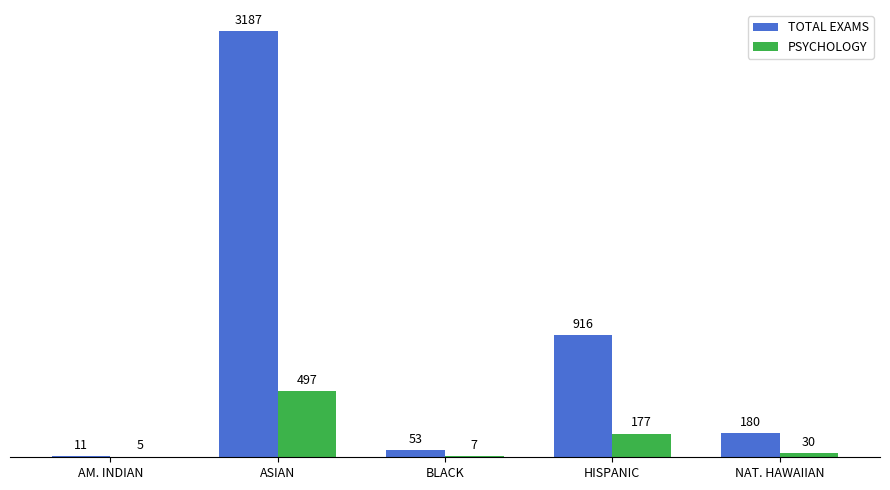

What is the sum of the PSYCHOLOGY values at HISPANIC and AM. INDIAN?

182